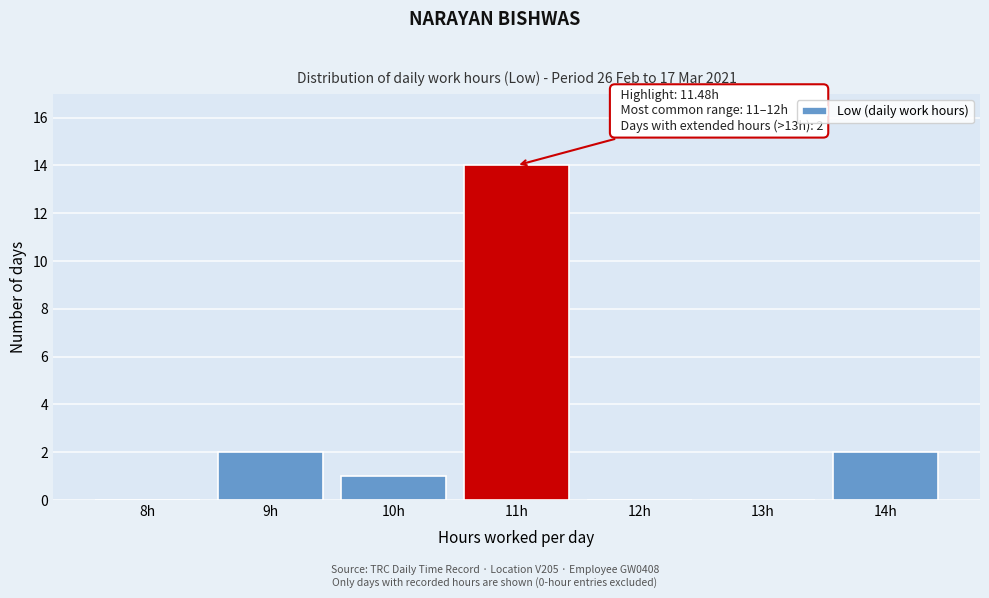

Reading right to left, extract all data points from this chart.

14h=2	13h=0	12h=0	11h=14	10h=1	9h=2	8h=0